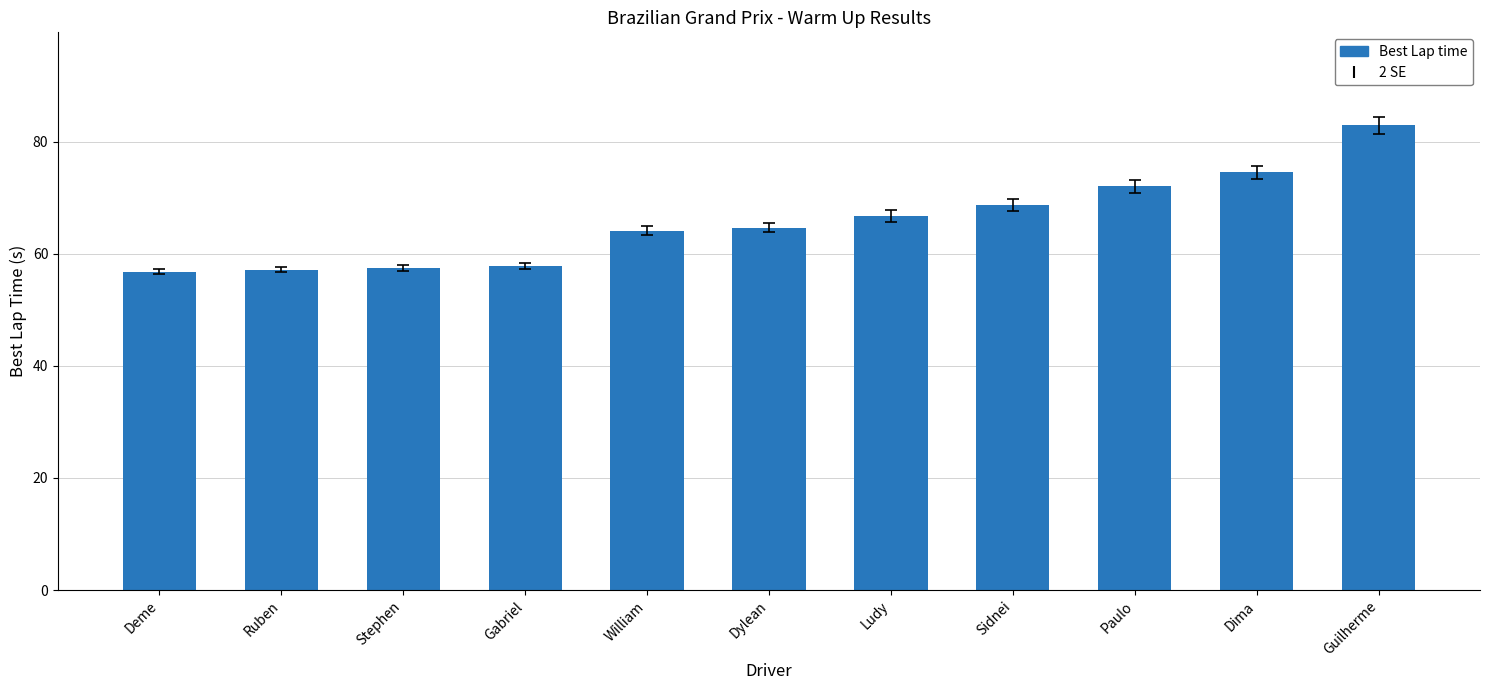

Are the bars horizontal?

No